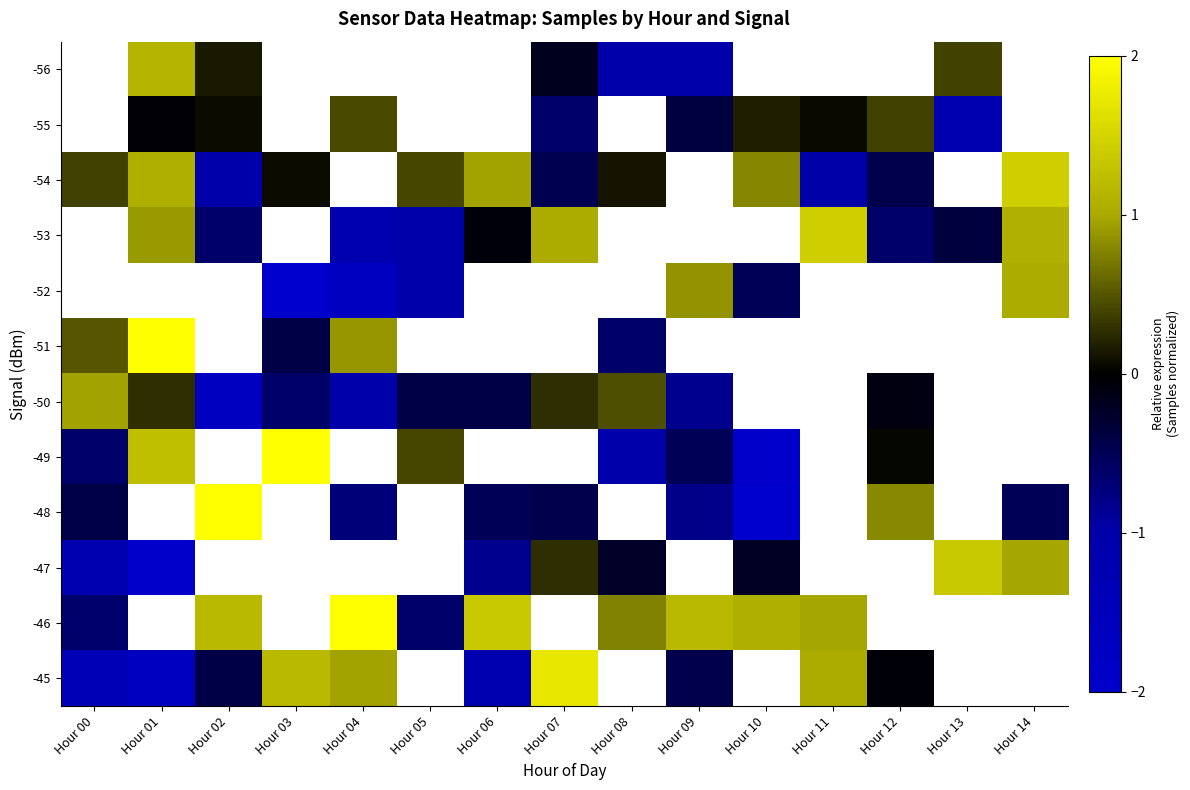

Is it true that -45 equals 0.5 at Hour 04?

False